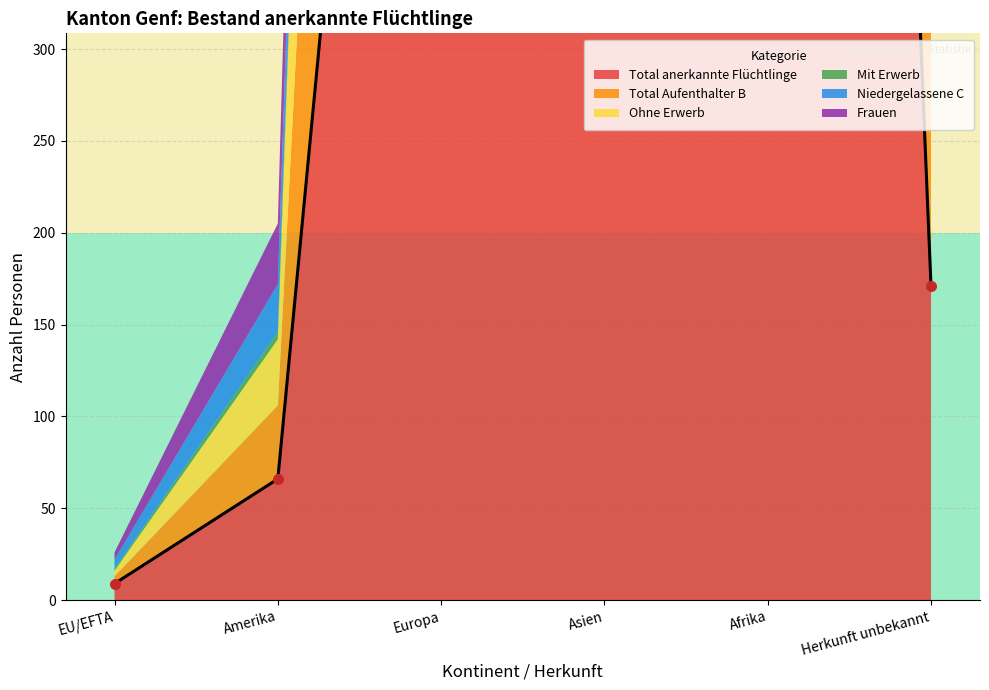

Which series reaches the maximum Y coordinate?

Total anerkannte Flüchtlinge